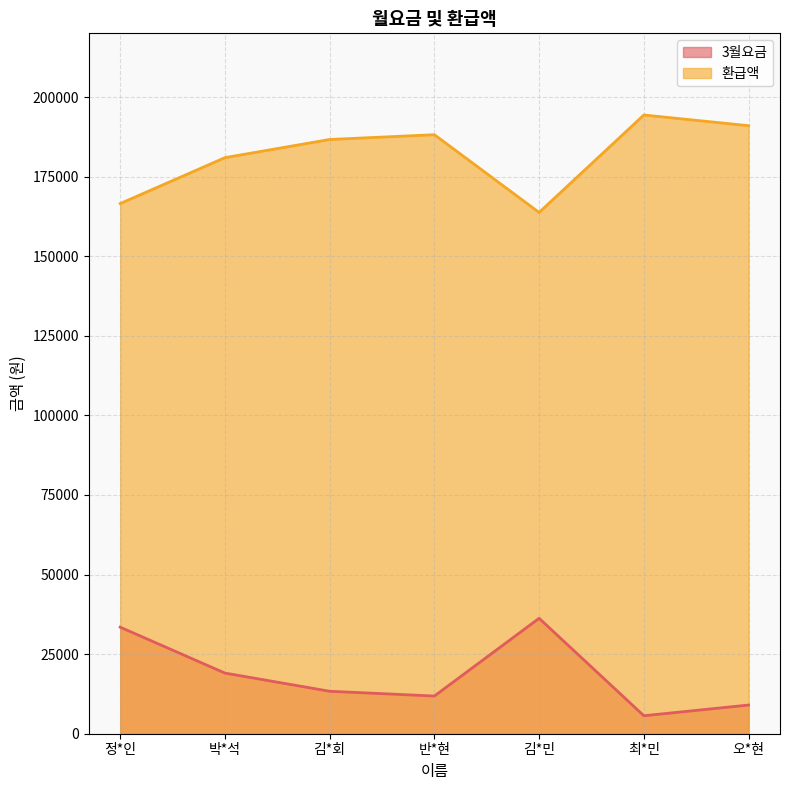

What is the label of the 6th point from the left?

최*민